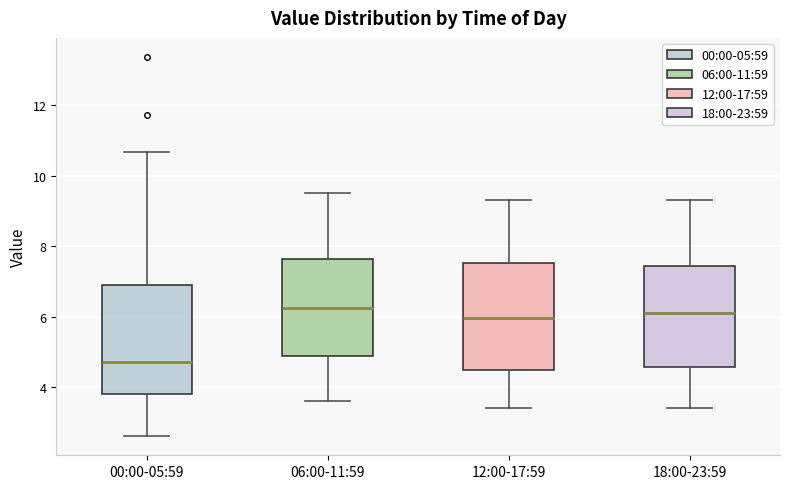

Which box has the lowest median line?

00:00-05:59